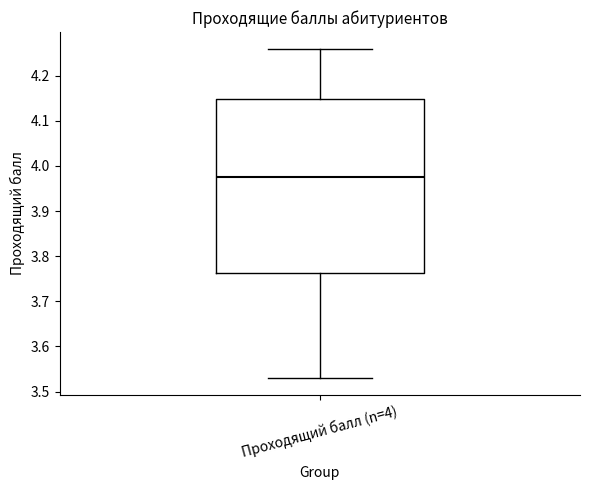

Transcribe this box plot: give where the median line is, the range the box spans, and where the two whiskers end, as read against the y-axis. The values are not printed on the chart, so give them approximately, as read against the axis.

median 3.98, box 3.76 to 4.15, whiskers 3.53 to 4.26